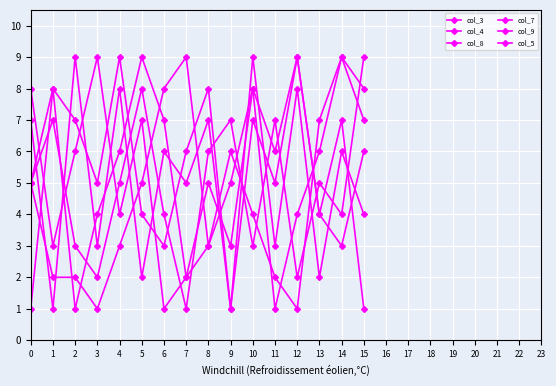

What is the difference between the maximum and second lowest values in the col_3 series?

7